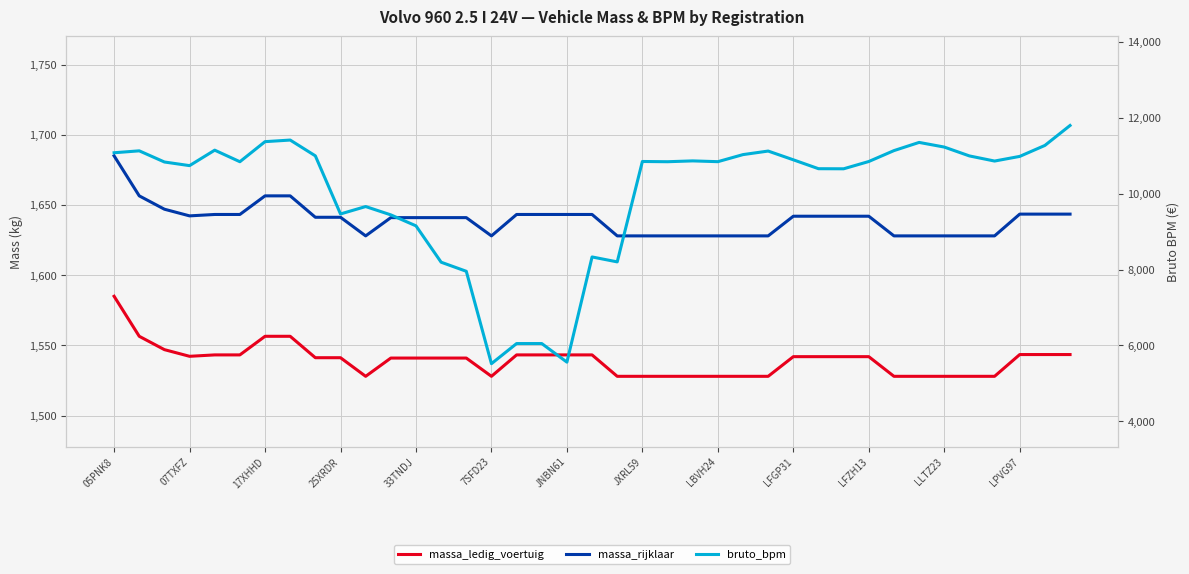

How many interior local valleys does the massa_ledig_voertuig series have?

3